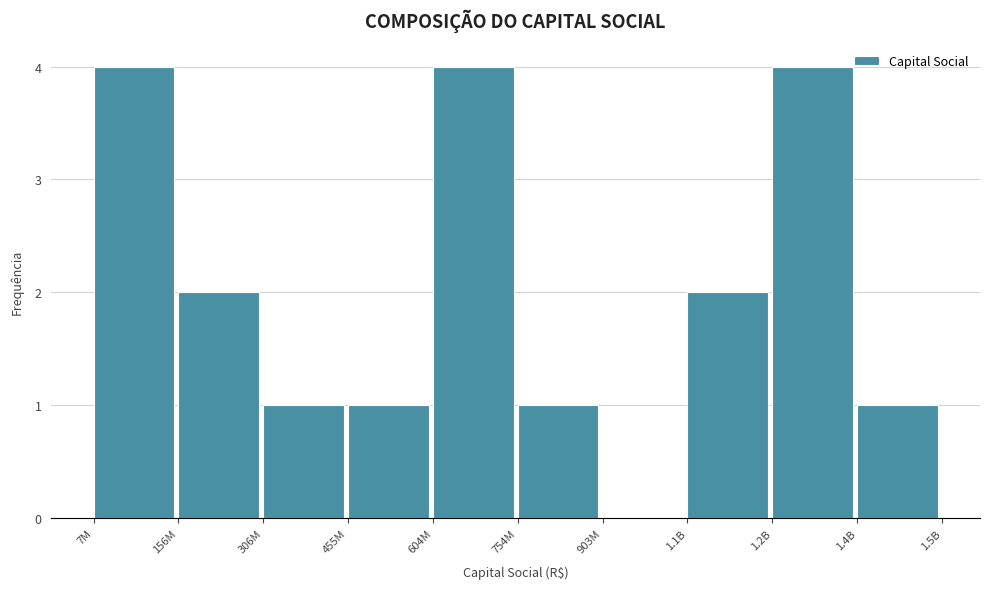

Reading left to right, transcribe all the data shown in this chart.

7M=4	156M=2	306M=1	455M=1	604M=4	754M=1	903M=0	1.1B=2	1.2B=4	1.4B=1